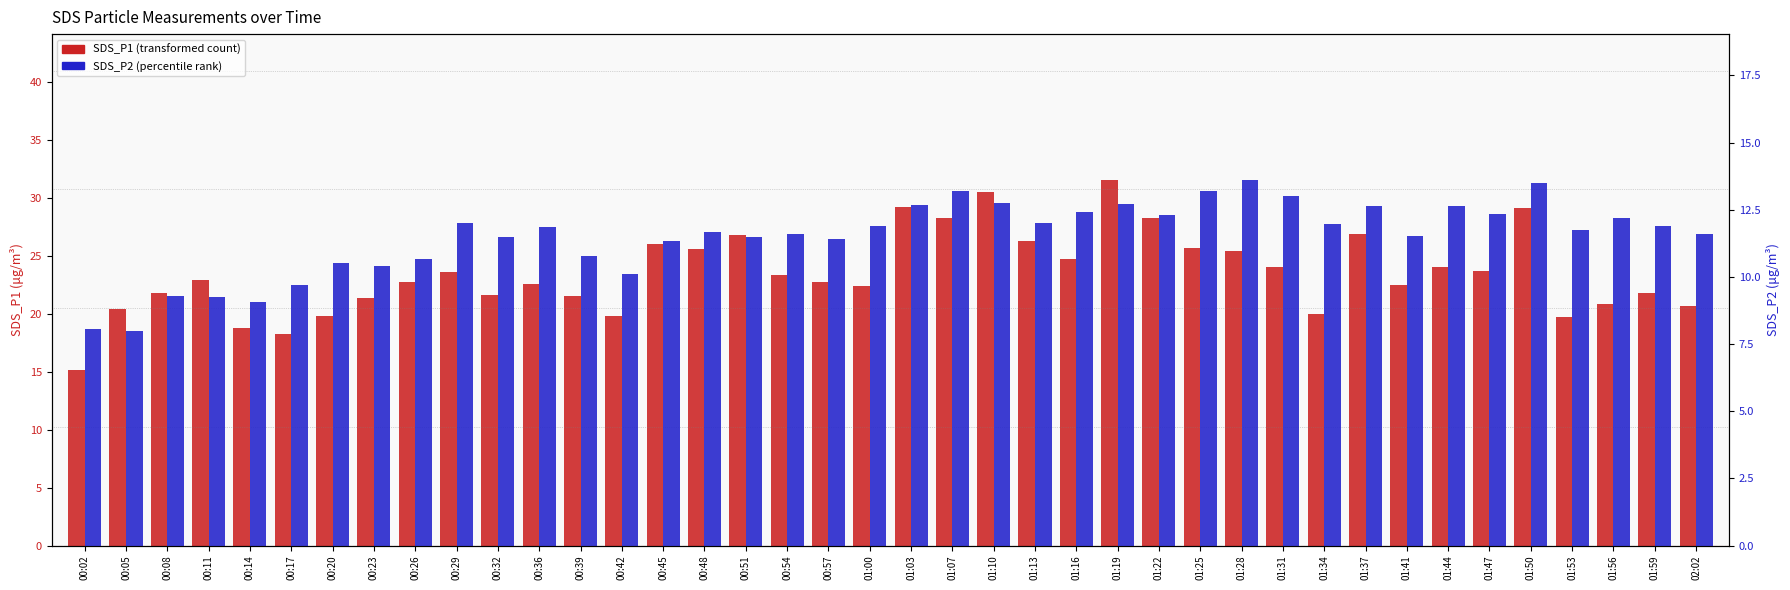

At how many categories does at least one series exceed 16?

39